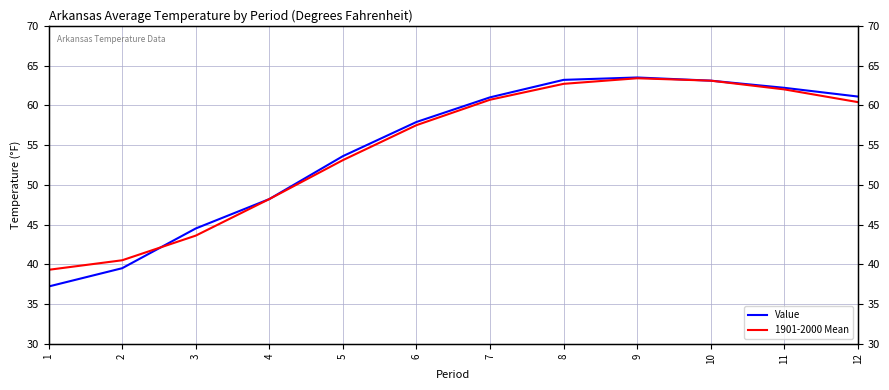

At which category does the chart reach its minimum across all series?

1